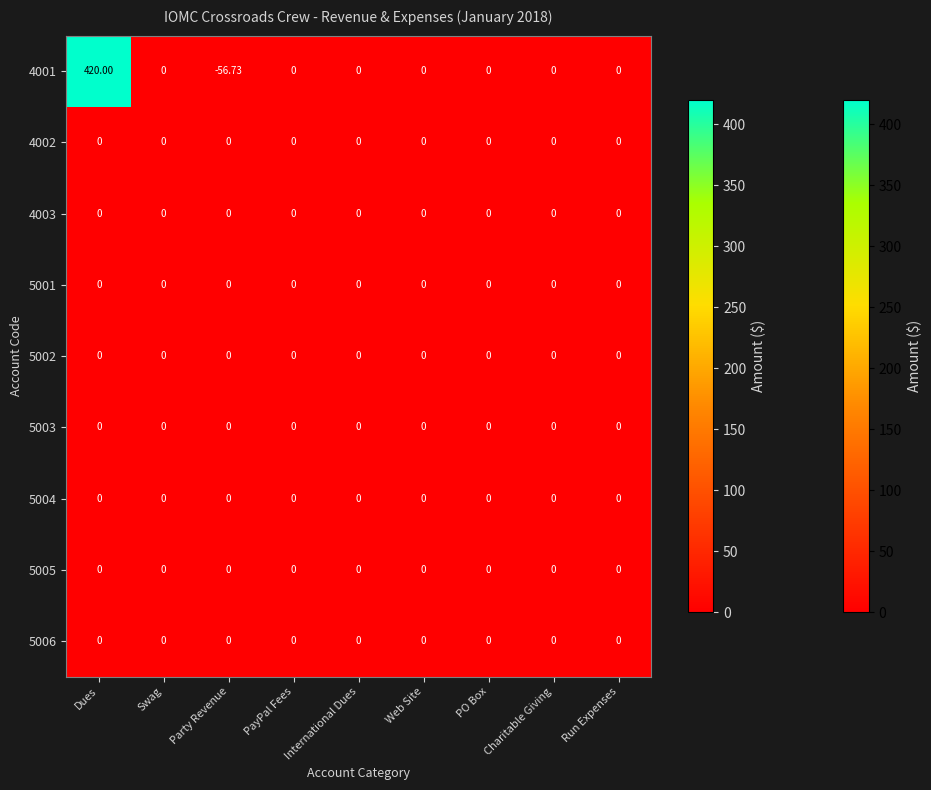

Which category has the highest value across all series?

Dues